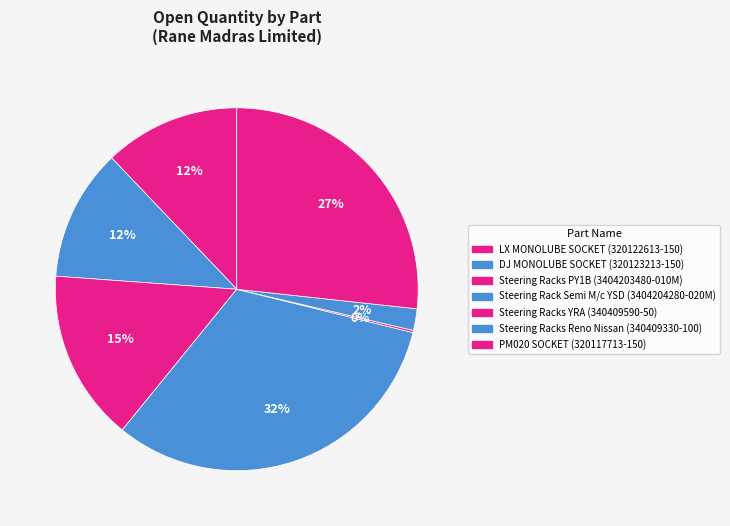

Rank the categories by value from highest to lowest.

Steering Rack Semi M/c YSD (3404204280-020M), PM020 SOCKET (320117713-150), Steering Racks PY1B (3404203480-010M), LX MONOLUBE SOCKET (320122613-150), DJ MONOLUBE SOCKET (320123213-150), Steering Racks Reno Nissan (340409330-100), Steering Racks YRA (340409590-50)